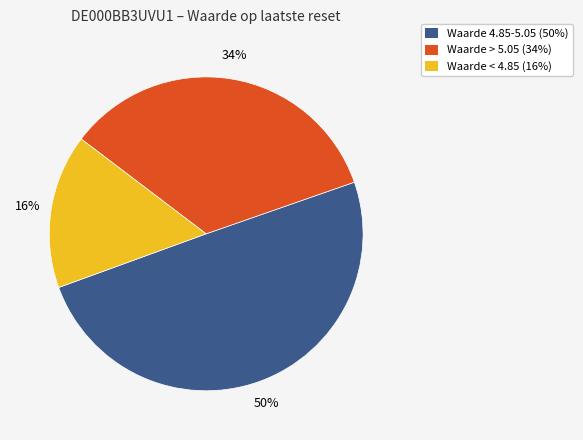

Count the number of slices in the pie.

3